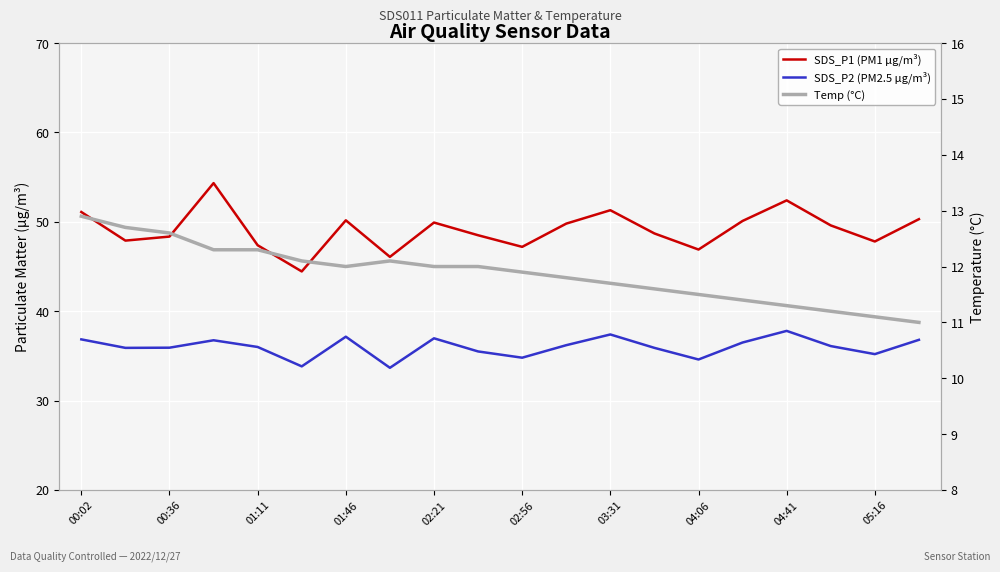

How many interior local peaks does the SDS_P2 (PM2.5 µg/m³) series have?

5